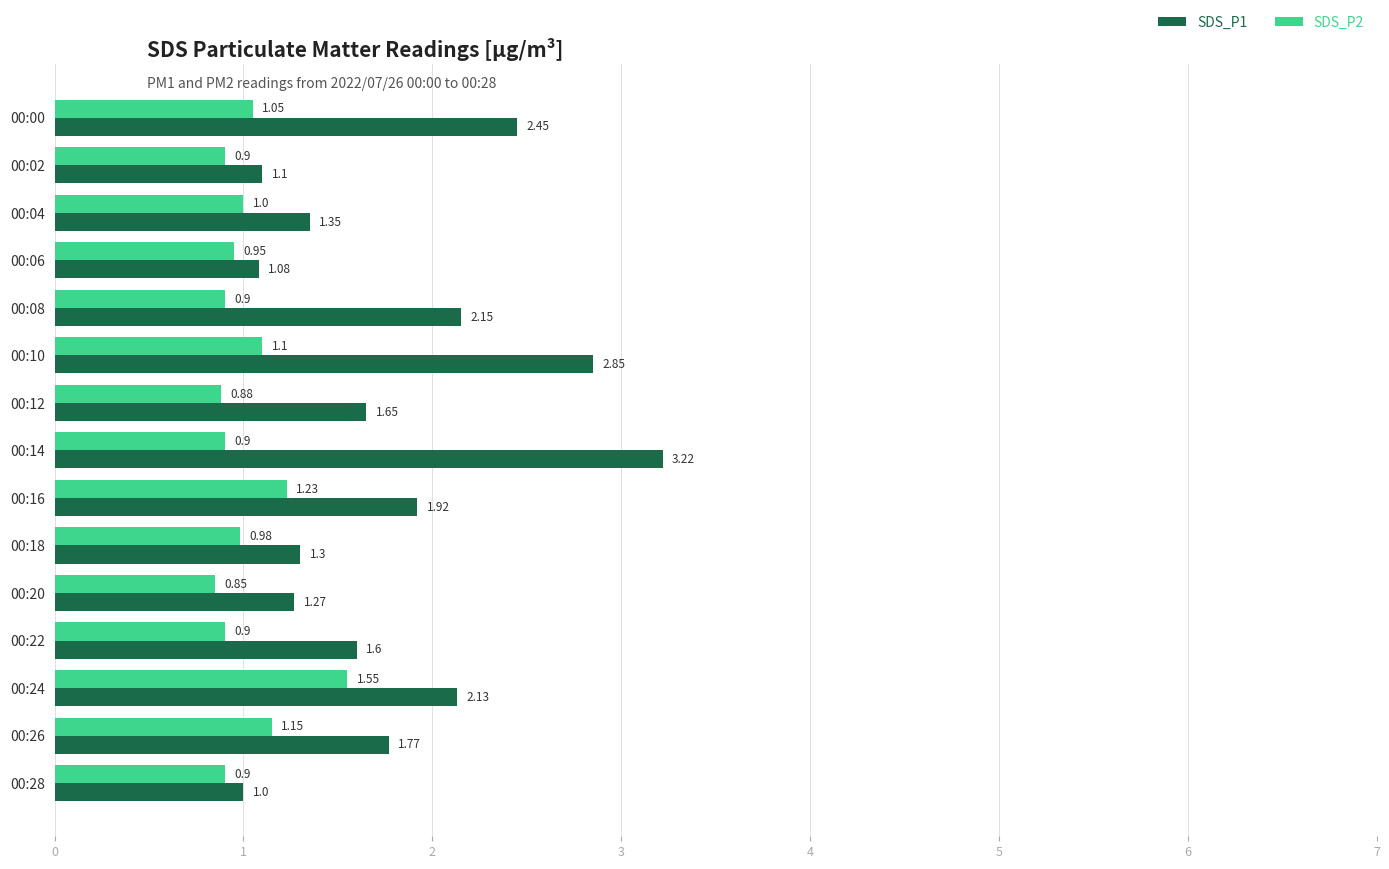

Is the value of SDS_P1 at 00:24 greater than the value of SDS_P2 at 00:28?

Yes